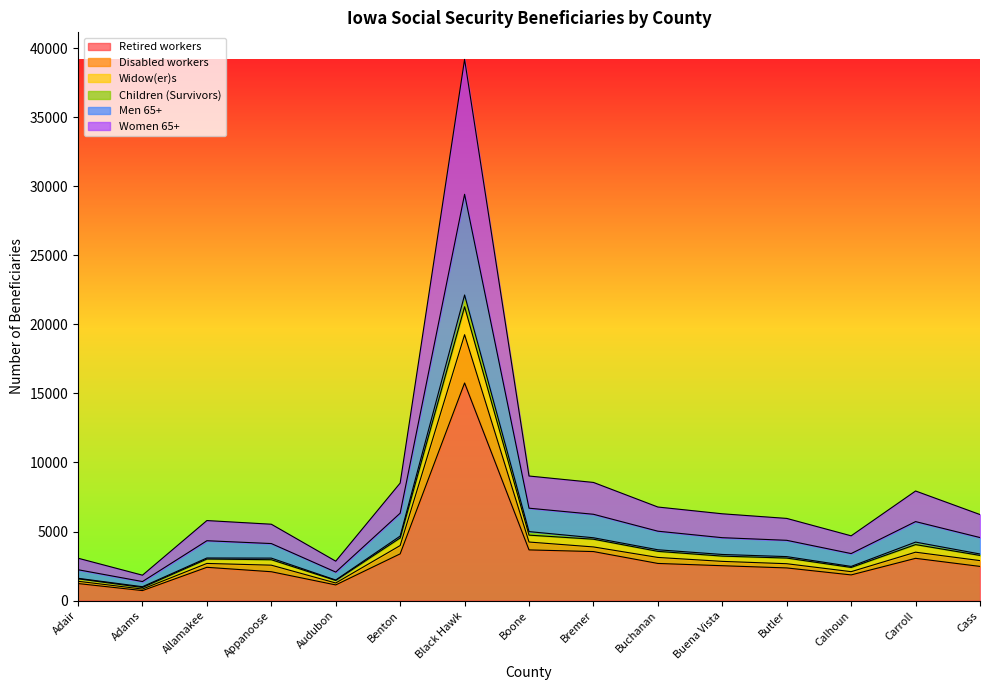

What is the label of the 10th point from the left?

Buchanan